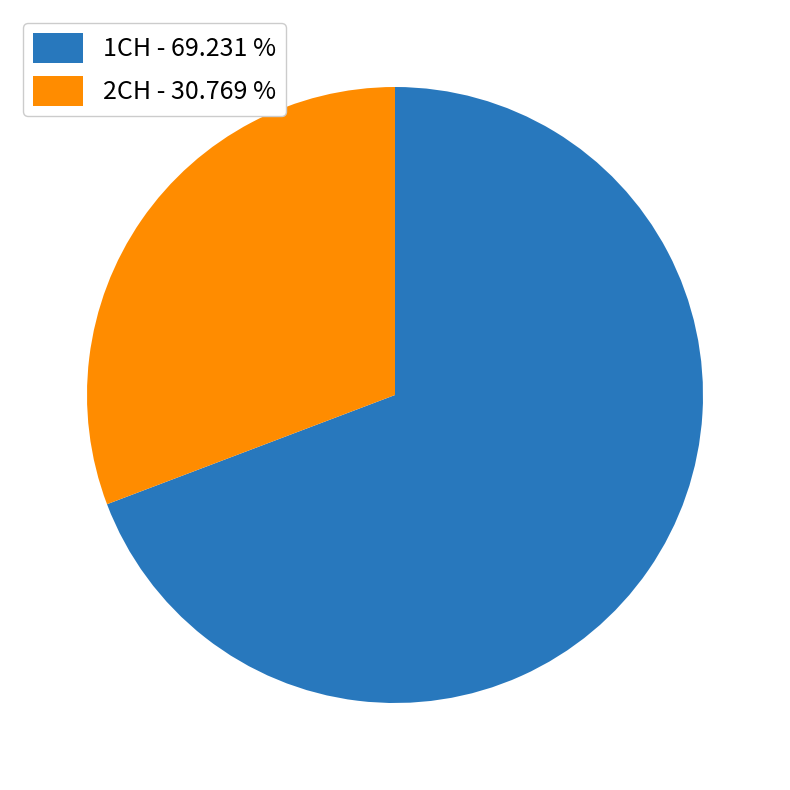

Which category has the smallest portion of the pie?

2CH